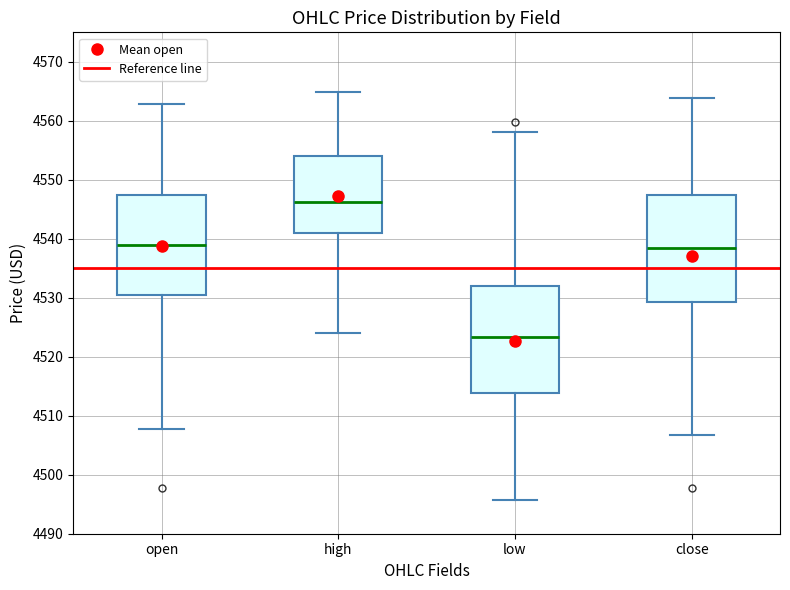

Reading left to right, read every box against the y-axis: the position of its median line, the range the box covers, and the ends of its whiskers. The values are not printed on the chart, so give them approximately, as read against the axis.

open: median 4539, box 4530 to 4547, whiskers 4508 to 4563
high: median 4546, box 4541 to 4554, whiskers 4524 to 4565
low: median 4523, box 4514 to 4532, whiskers 4496 to 4558
close: median 4538, box 4529 to 4547, whiskers 4507 to 4564